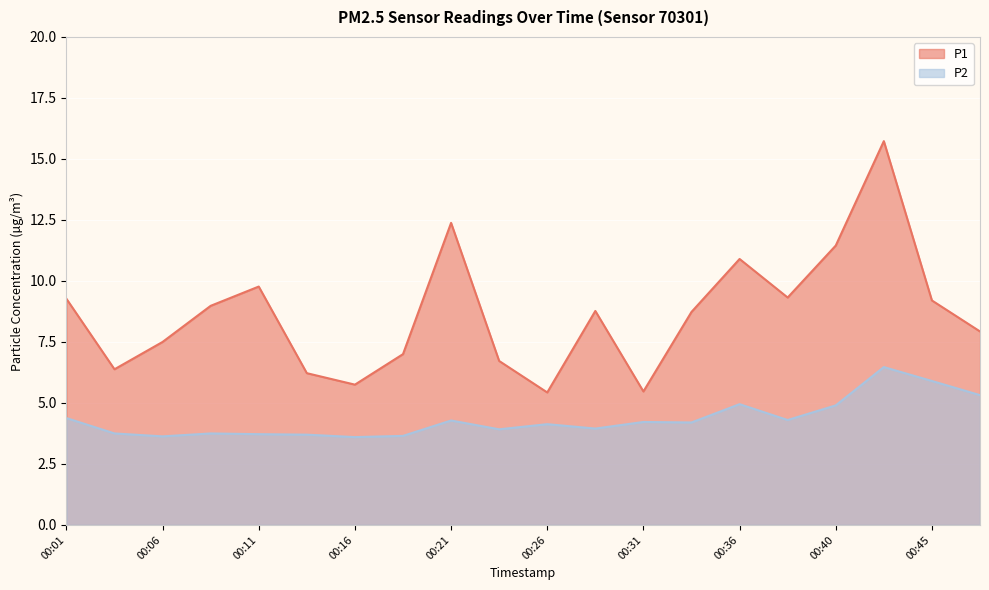

Between 00:11 and 00:45, which series saw the biggest shift?

P2